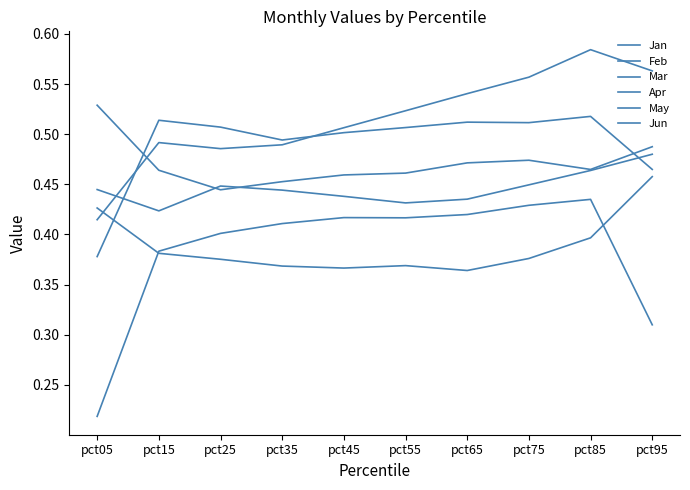

At how many categories does at least one series exceed 0?

10